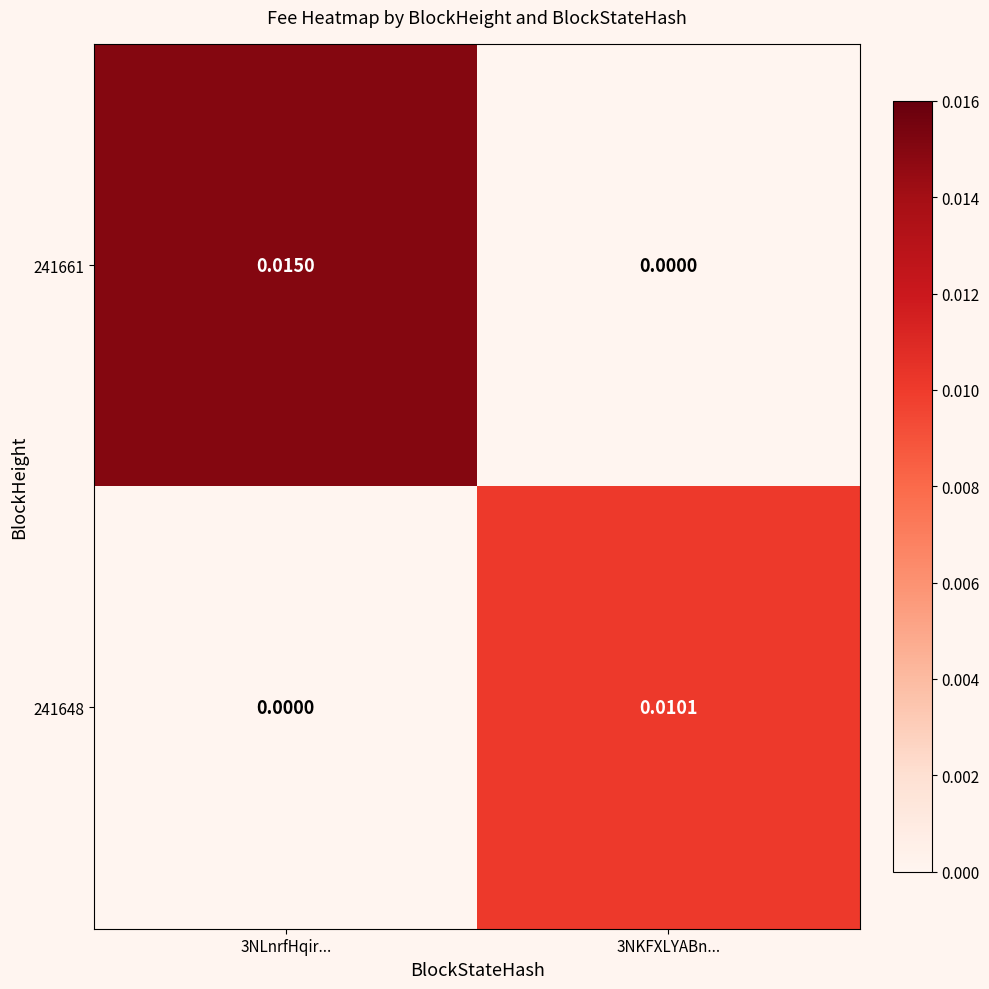

At how many categories does at least one series exceed 0?

2